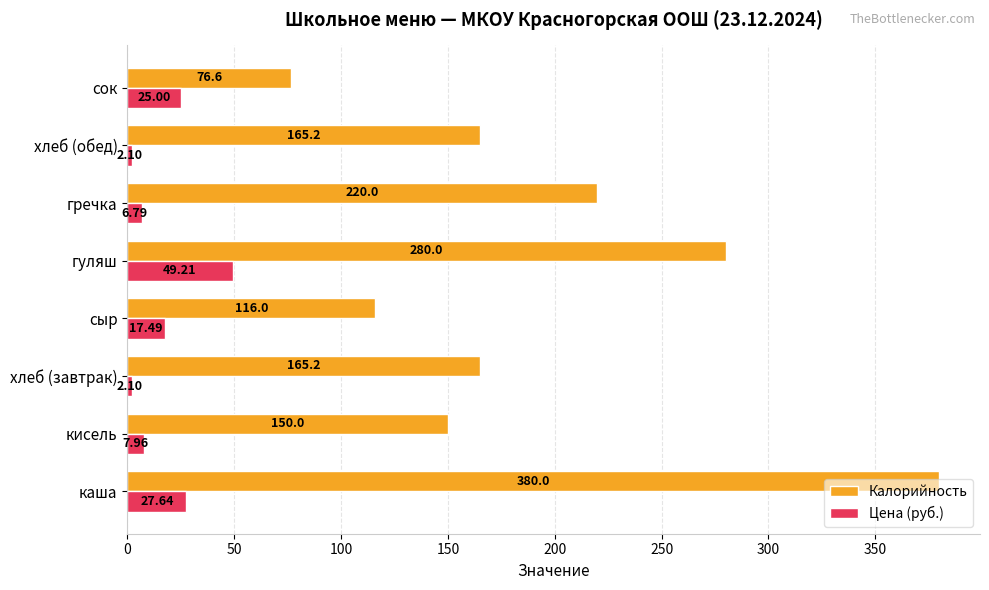

Which series has the largest total across all categories?

Калорийность